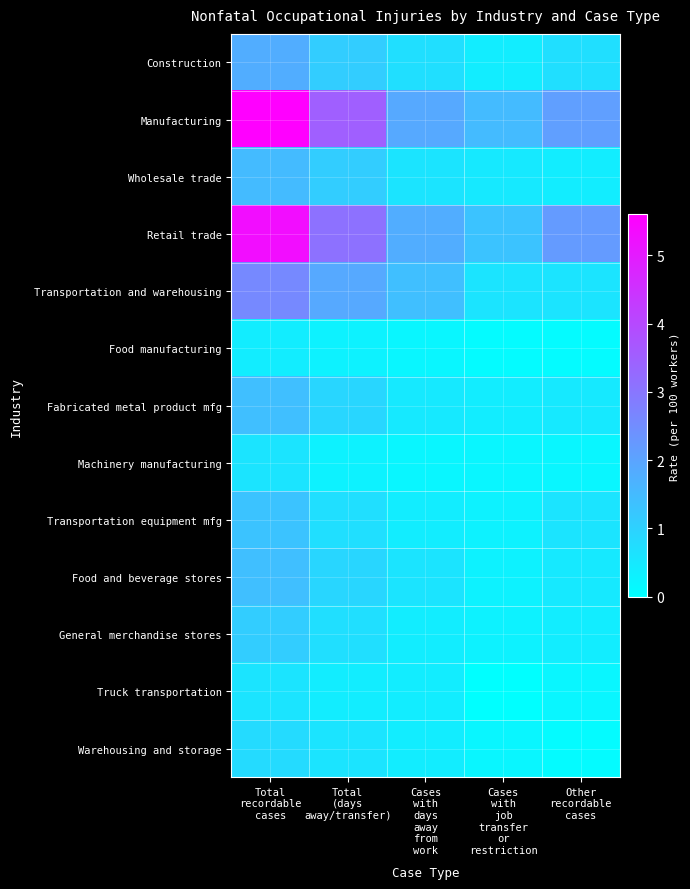

What is the spread (max minus min) of values at Total
recordable
cases?

5.2